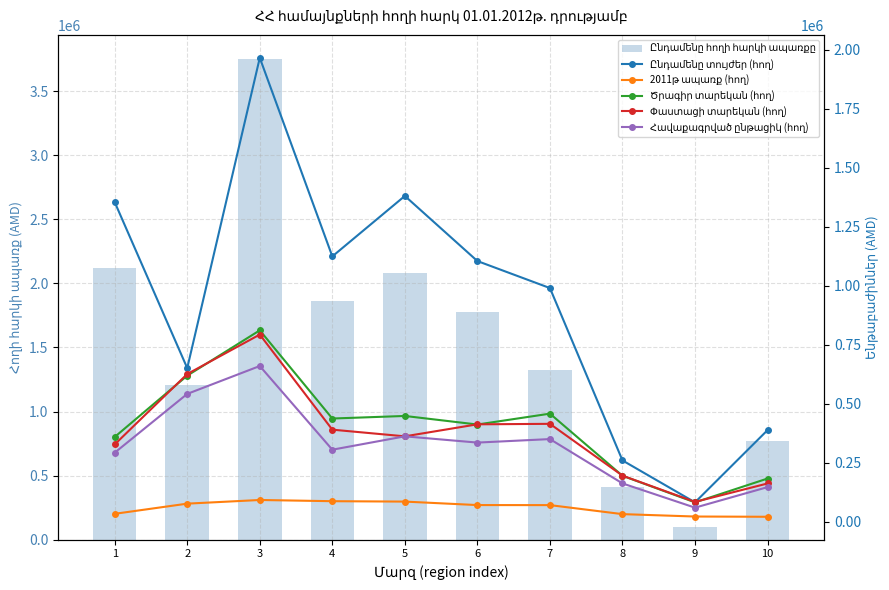

At which category does the chart reach its peak across all series?

3